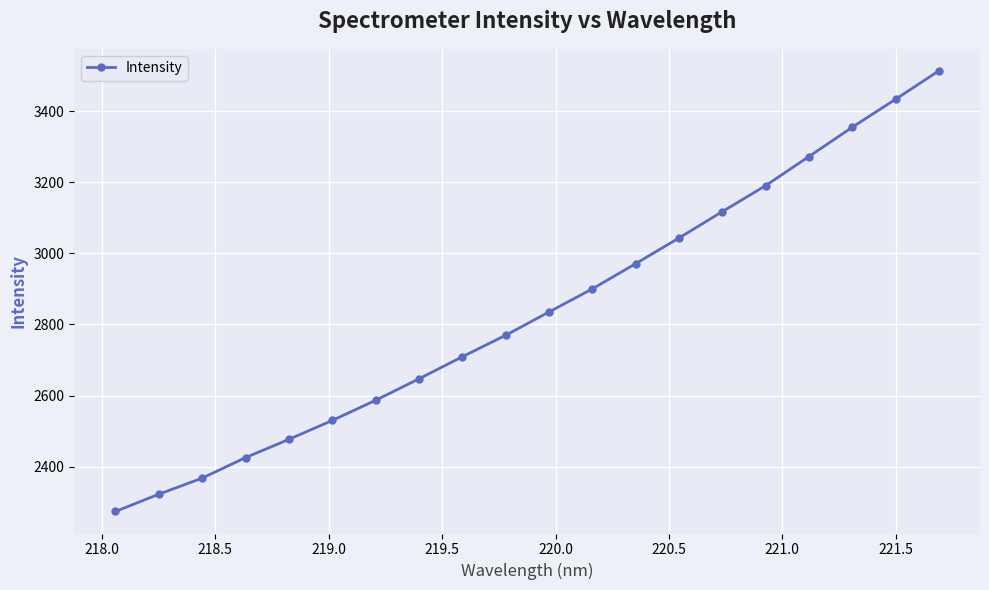

What is the smallest value displayed?

2274.2